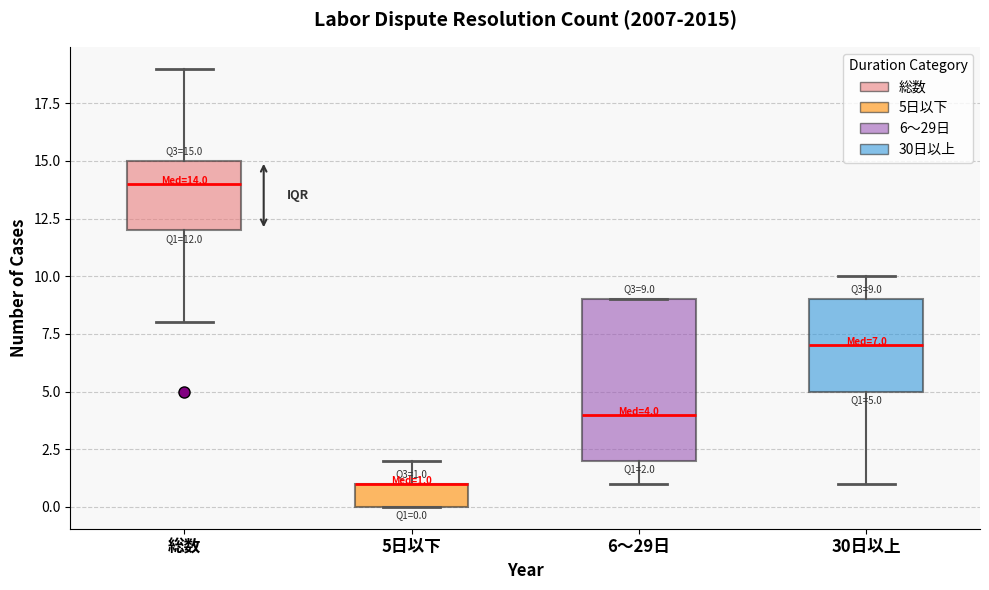

Which box is the tallest, from its lower edge to its upper edge?

6～29日